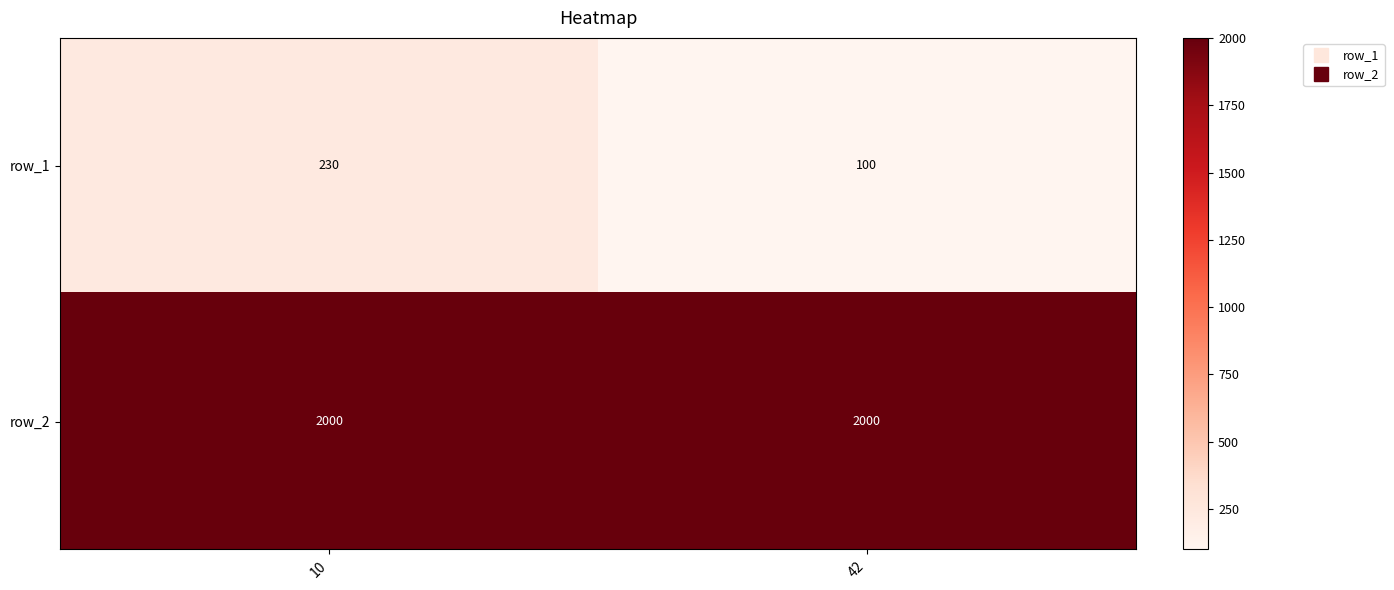

What is the difference between the row_1 values at 10 and 42?

130